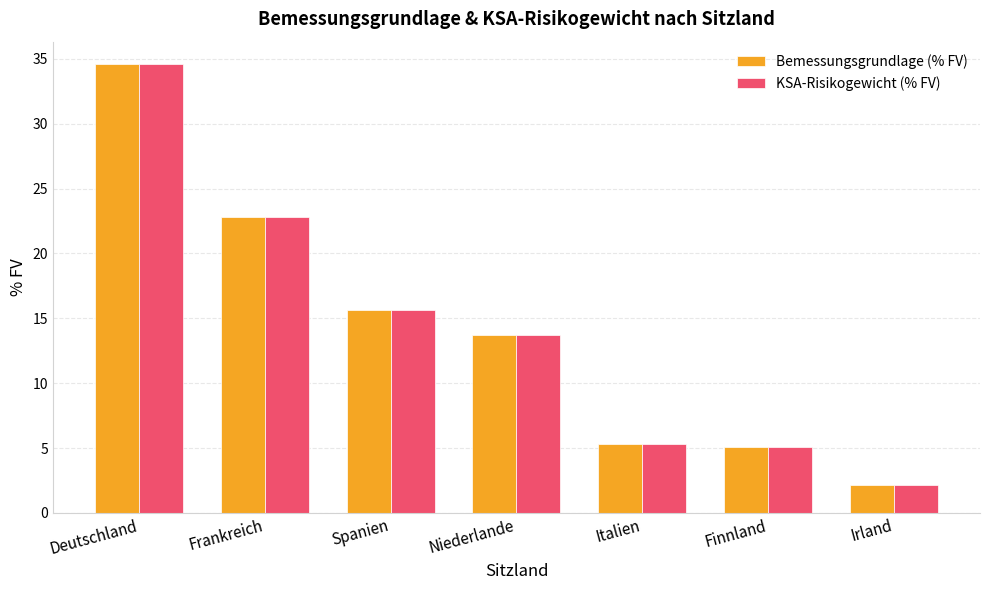

The value of Bemessungsgrundlage (% FV) at Niederlande is 7.1. True or false?

False